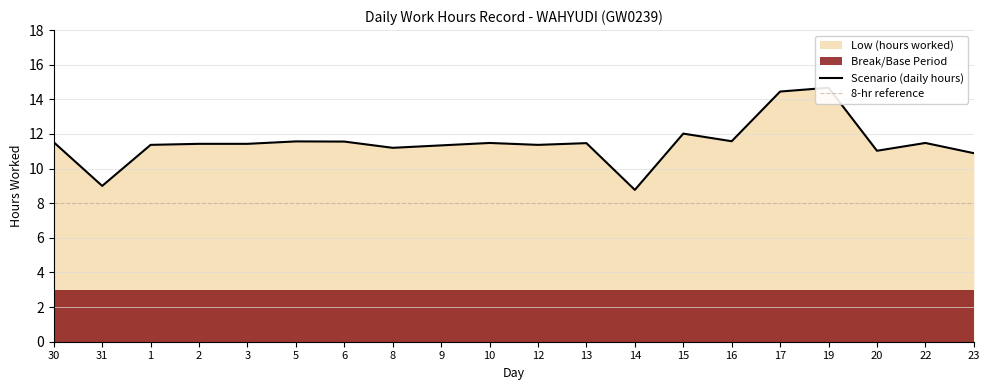

Reading right to left, transcribe all the data shown in this chart.

23=10.9	22=11.5	20=11.0	19=14.7	17=14.4	16=11.6	15=12.0	14=8.8	13=11.5	12=11.4	10=11.5	9=11.3	8=11.2	6=11.6	5=11.6	3=11.4	2=11.4	1=11.4	31=9.0	30=11.5